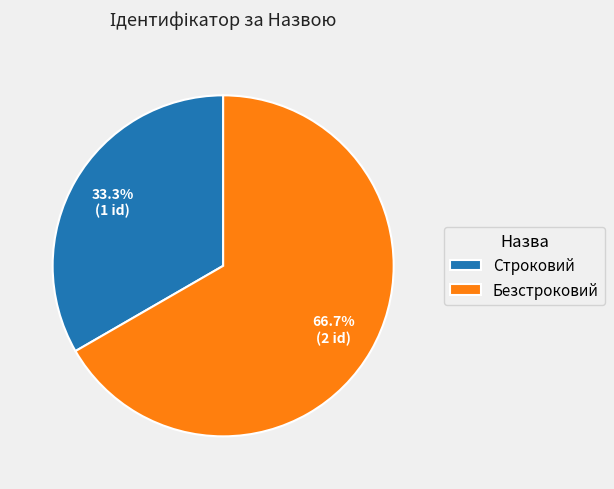

To the nearest percent, what portion does Строковий represent?

33%